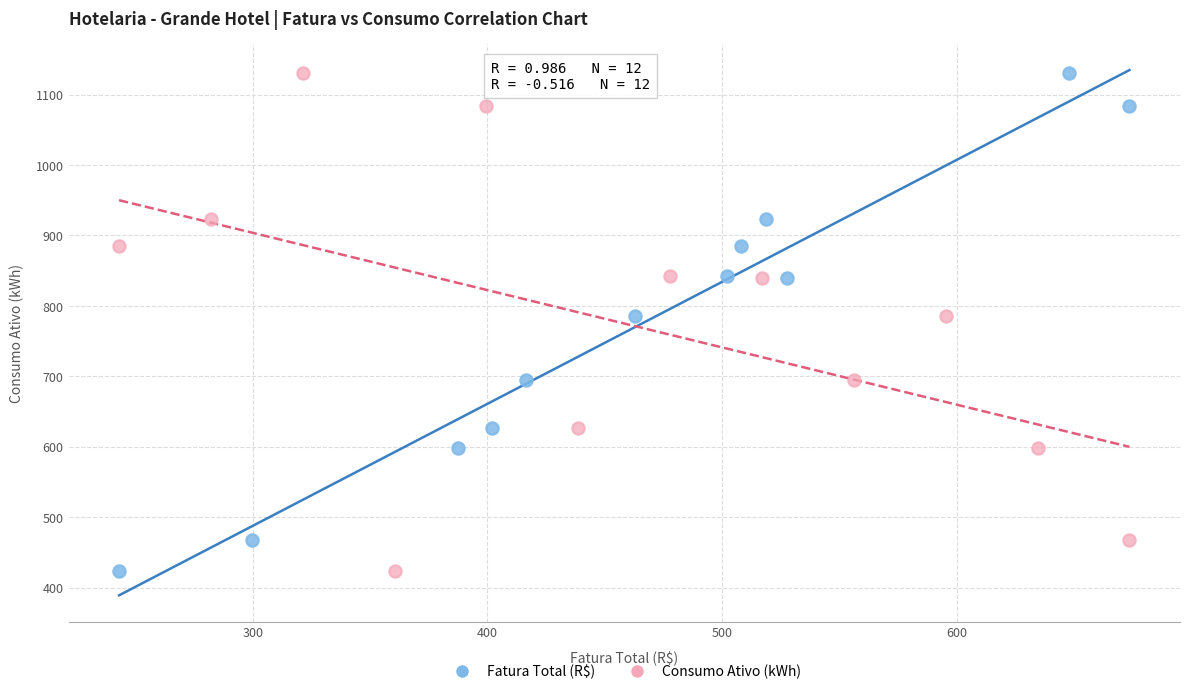

What are all the series names shown in the legend?

Fatura Total (R$), Consumo Ativo (kWh)